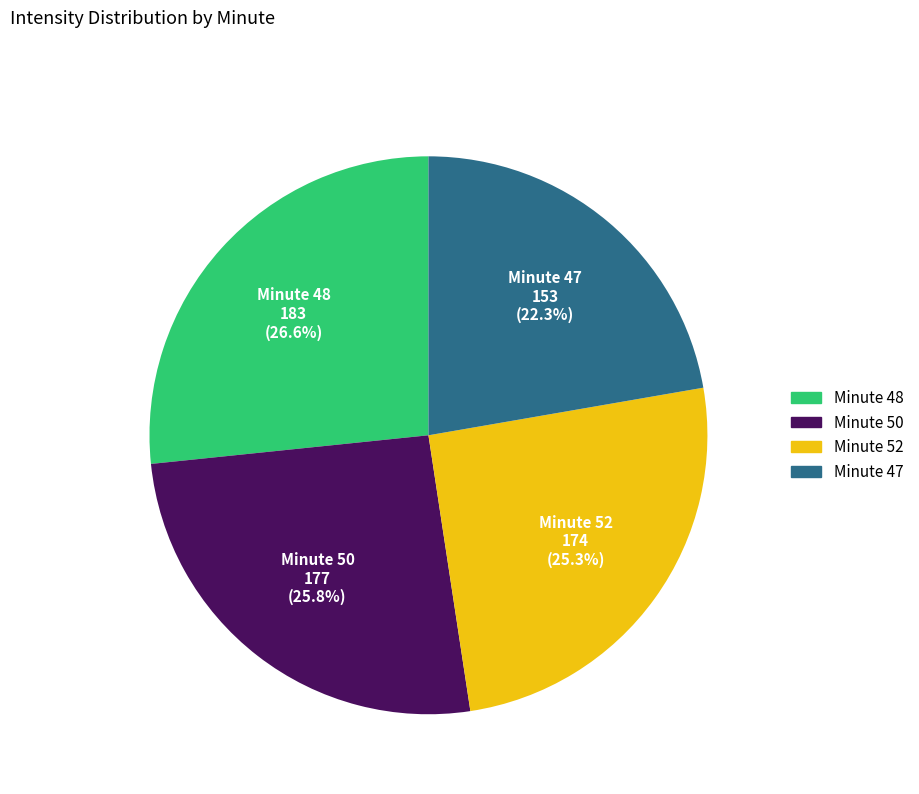

How many segments does this pie chart have?

4